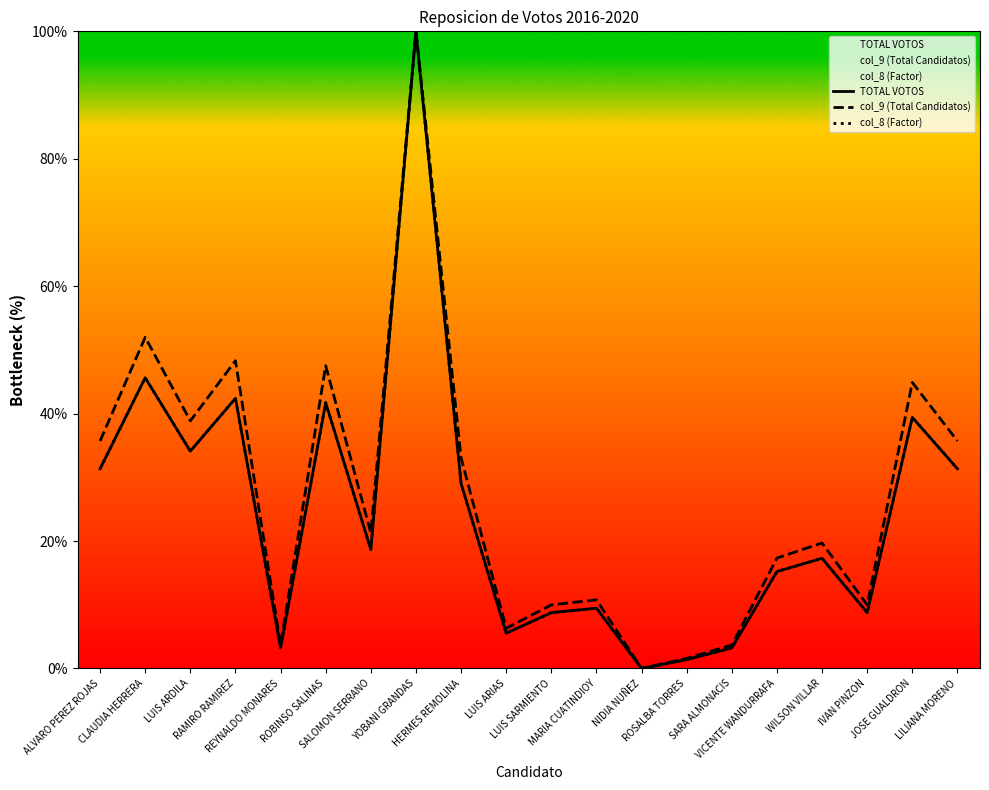

Is this an area chart (filled region under the line)?

No